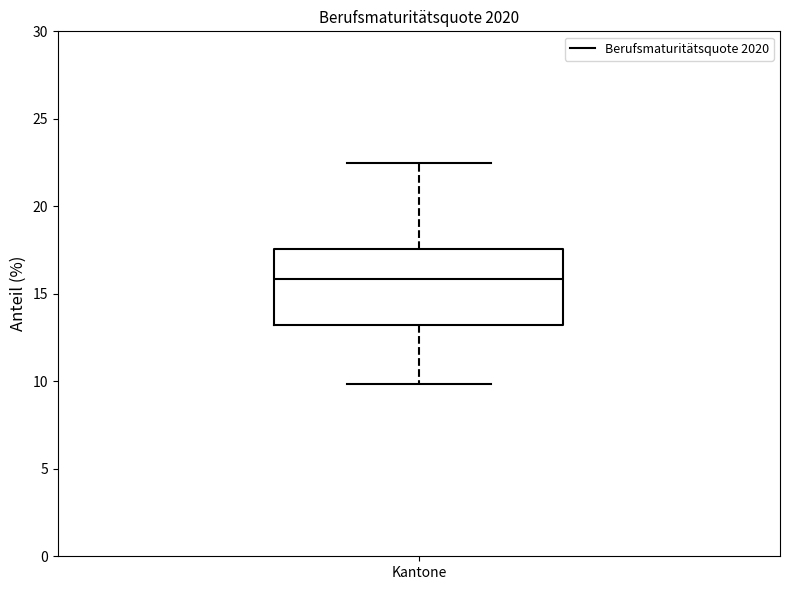

Read this box plot against the y-axis: the position of the median line, the range covered by the box, and the ends of both whiskers. The values are not printed on the chart, so give them approximately, as read against the axis.

median 16.0, box 13.0 to 17.5, whiskers 10.0 to 22.5